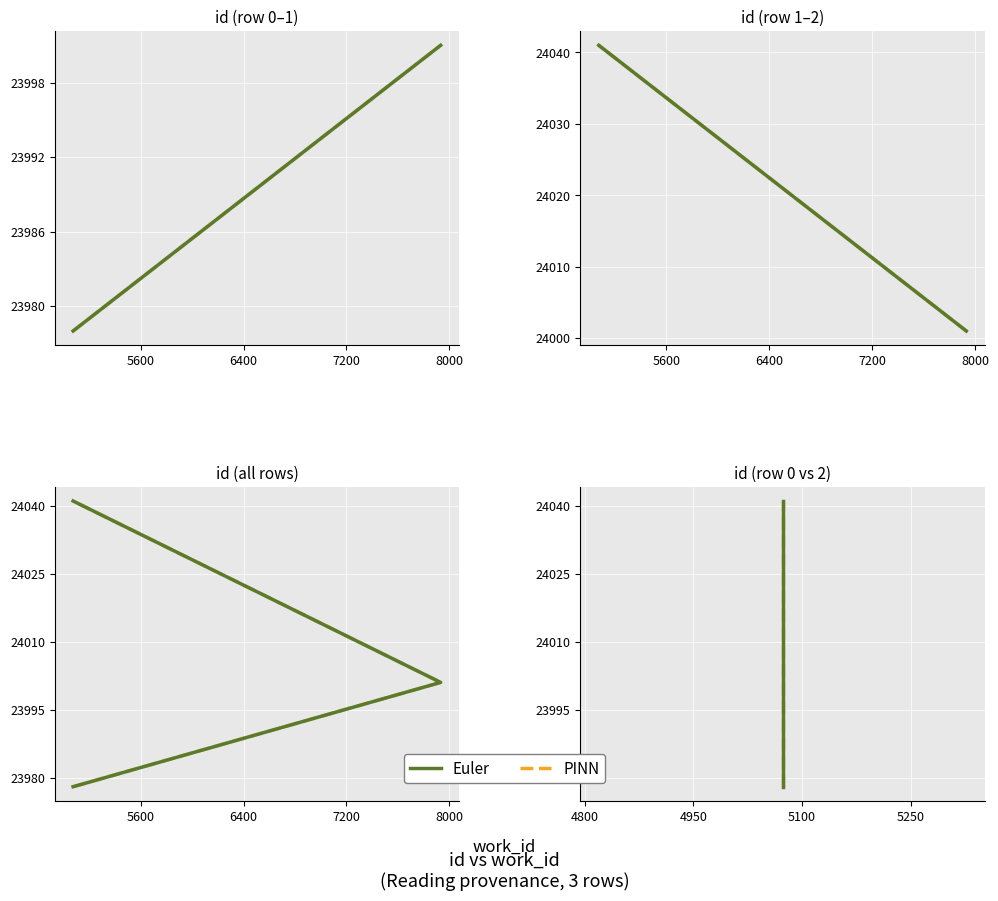

Which series changed the most between 4800 and 5600?

Euler